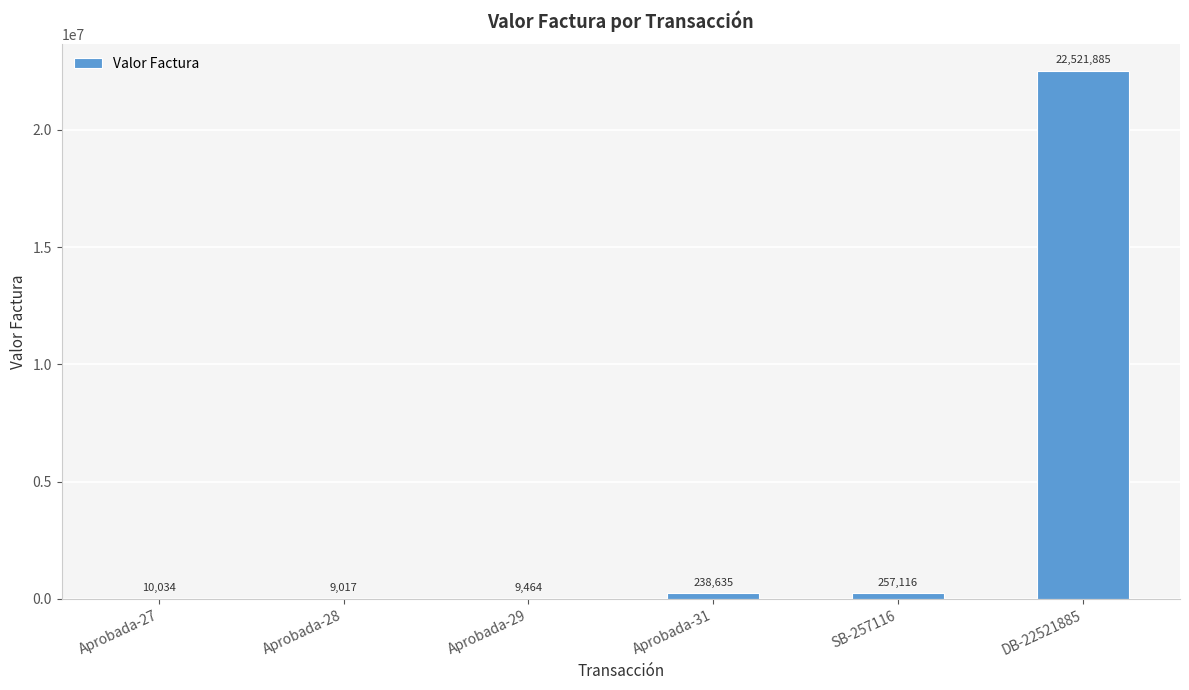

What is the greatest value displayed?

22521885